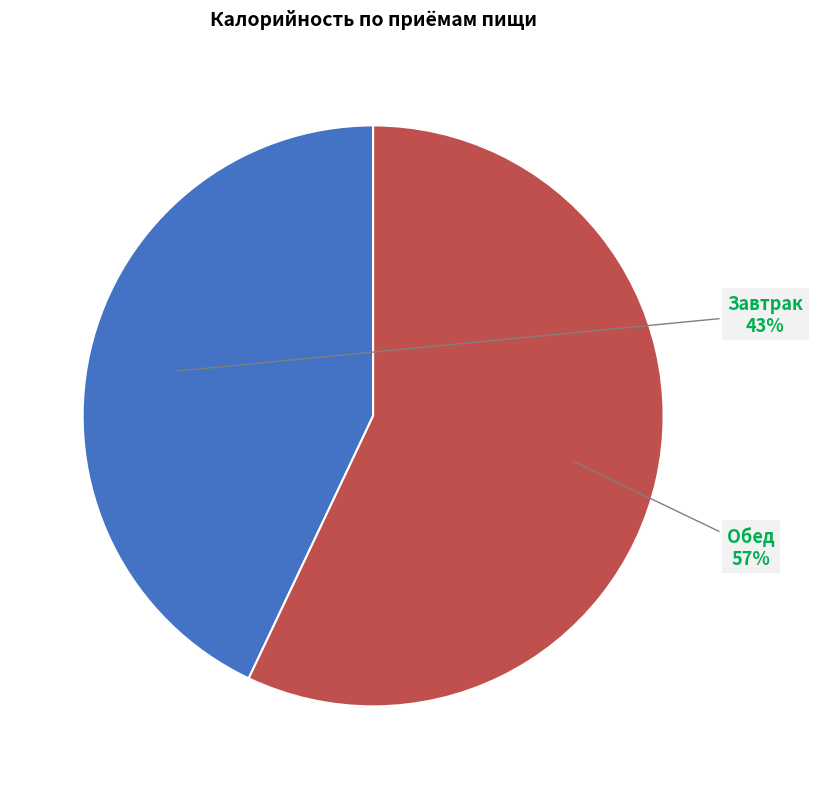

How many slices are in this pie chart?

2